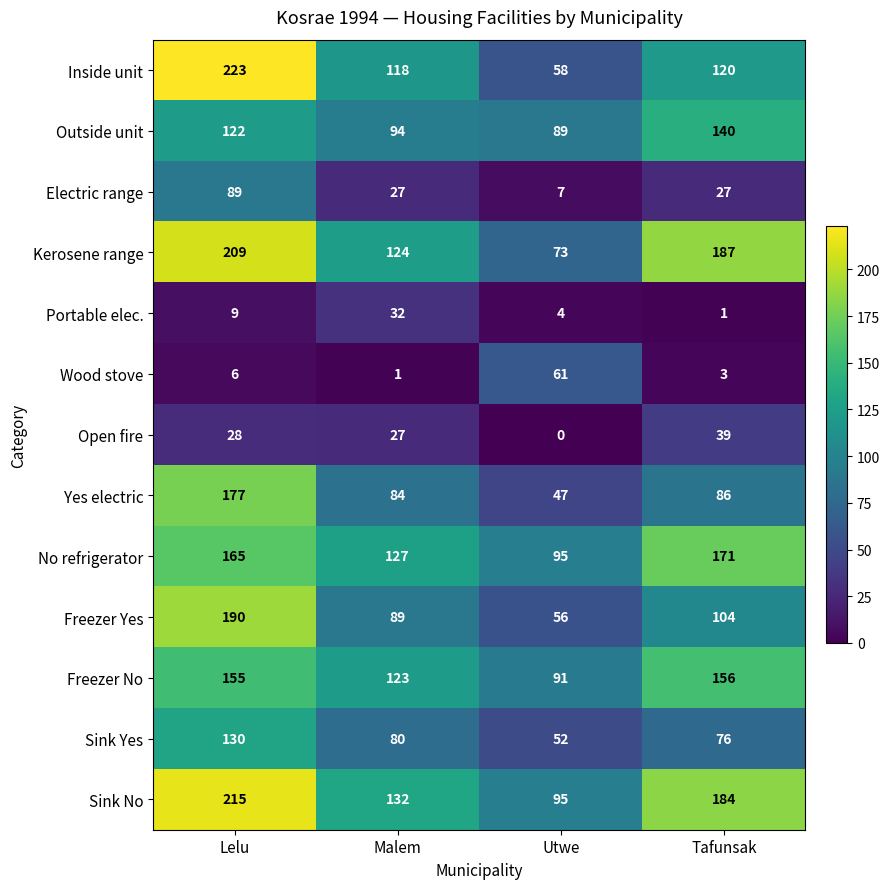

Rank the series at Lelu from lowest to highest value.

Wood stove, Portable elec., Open fire, Electric range, Outside unit, Sink Yes, Freezer No, No refrigerator, Yes electric, Freezer Yes, Kerosene range, Sink No, Inside unit